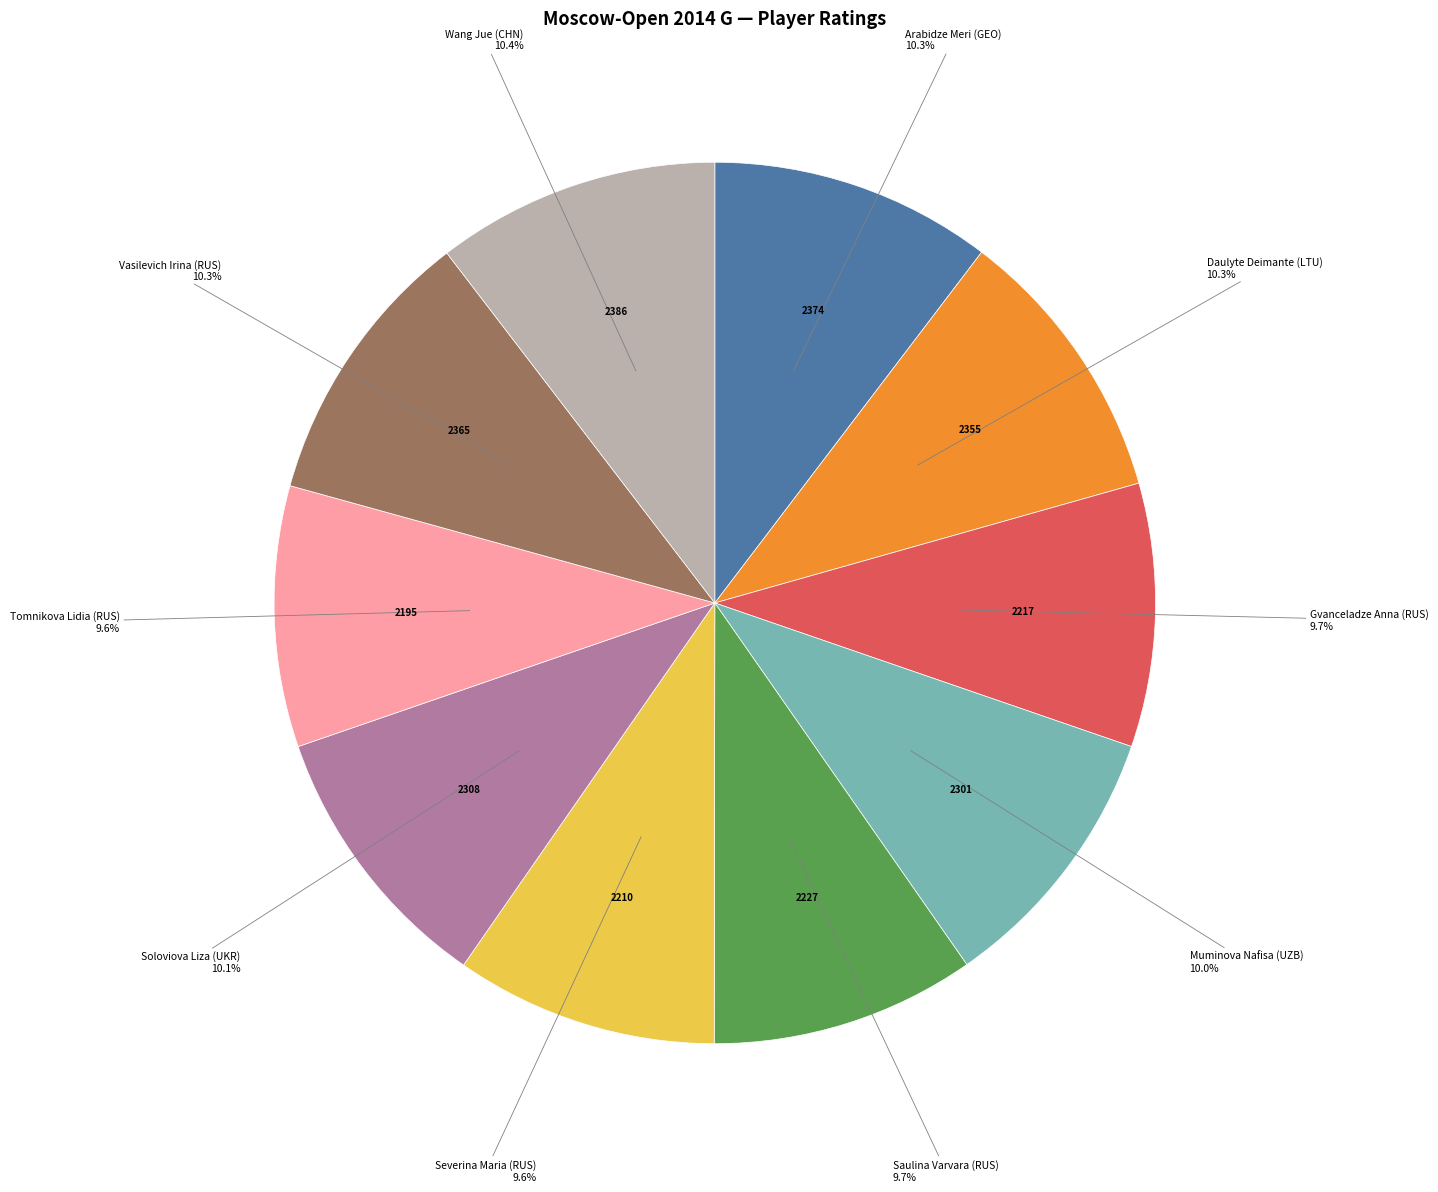

Is it true that Saulina Varvara (RUS) is 19% of the pie?

False